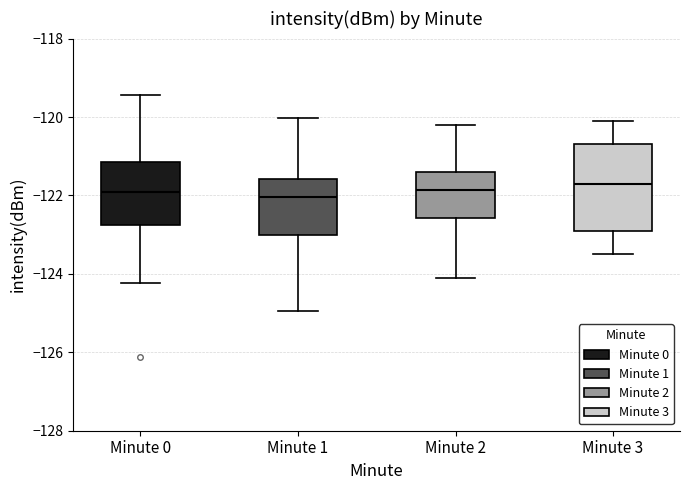

Which box is the tallest, from its lower edge to its upper edge?

Minute 3